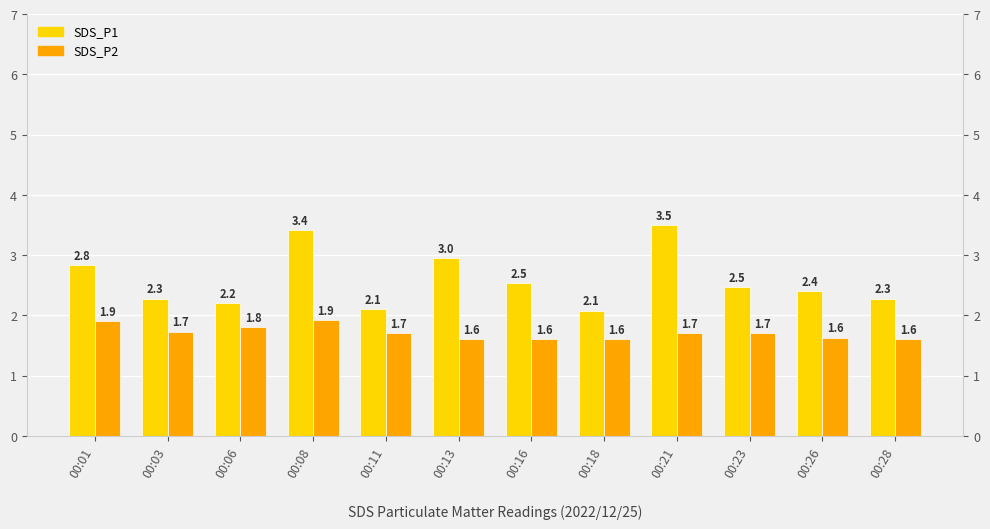

What value does the SDS_P1 series have at 00:26?

2.4